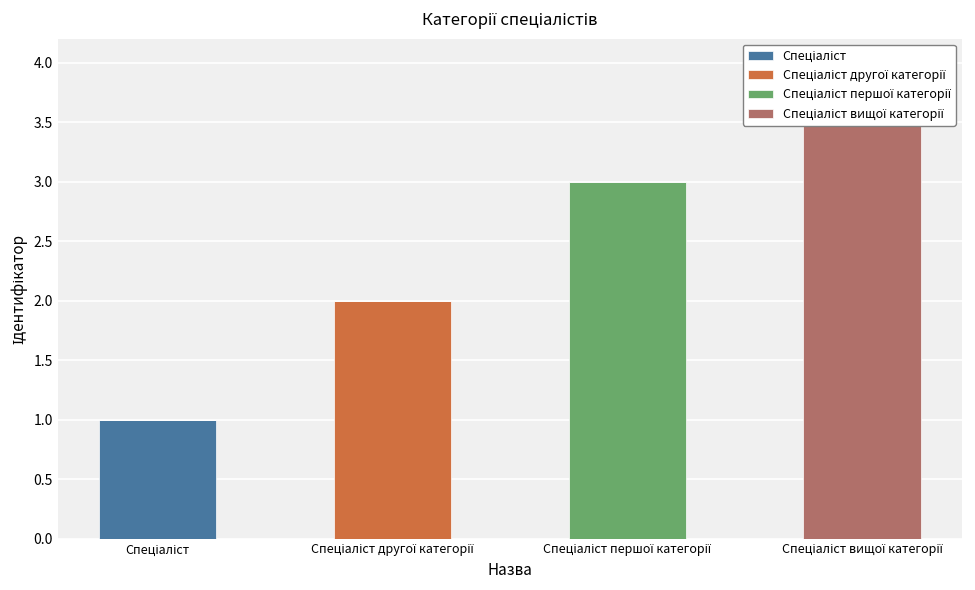

The value of Спеціаліст at Спеціаліст вищої категорії is 0. True or false?

True